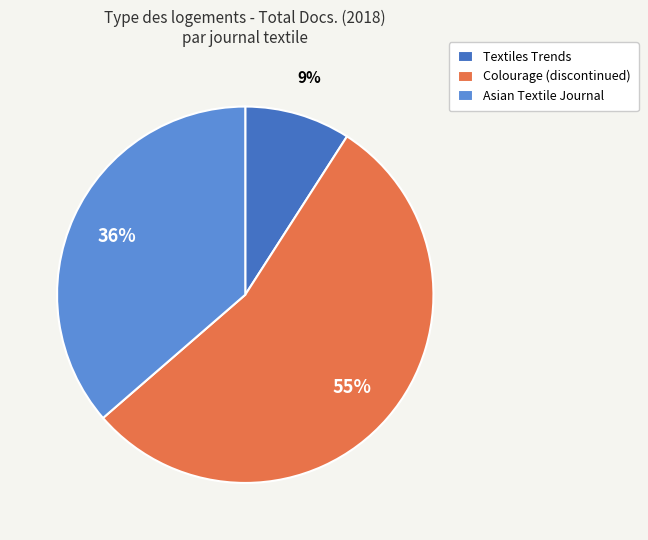

Is the sum of Textiles Trends and Asian Textile Journal greater than half?

No